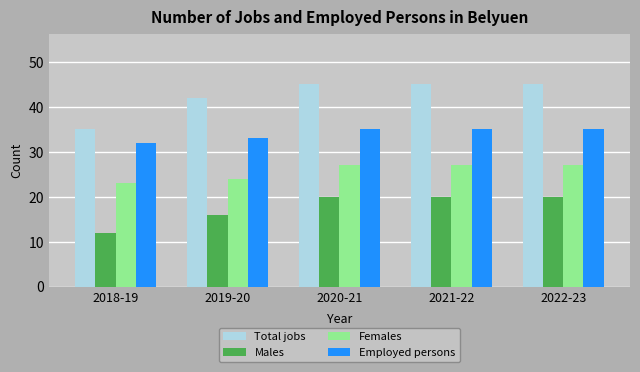

Reading left to right, extract all data points from this chart.

Total jobs: 35	42	45	45	45
Males: 12	16	20	20	20
Females: 23	24	27	27	27
Employed persons: 32	33	35	35	35